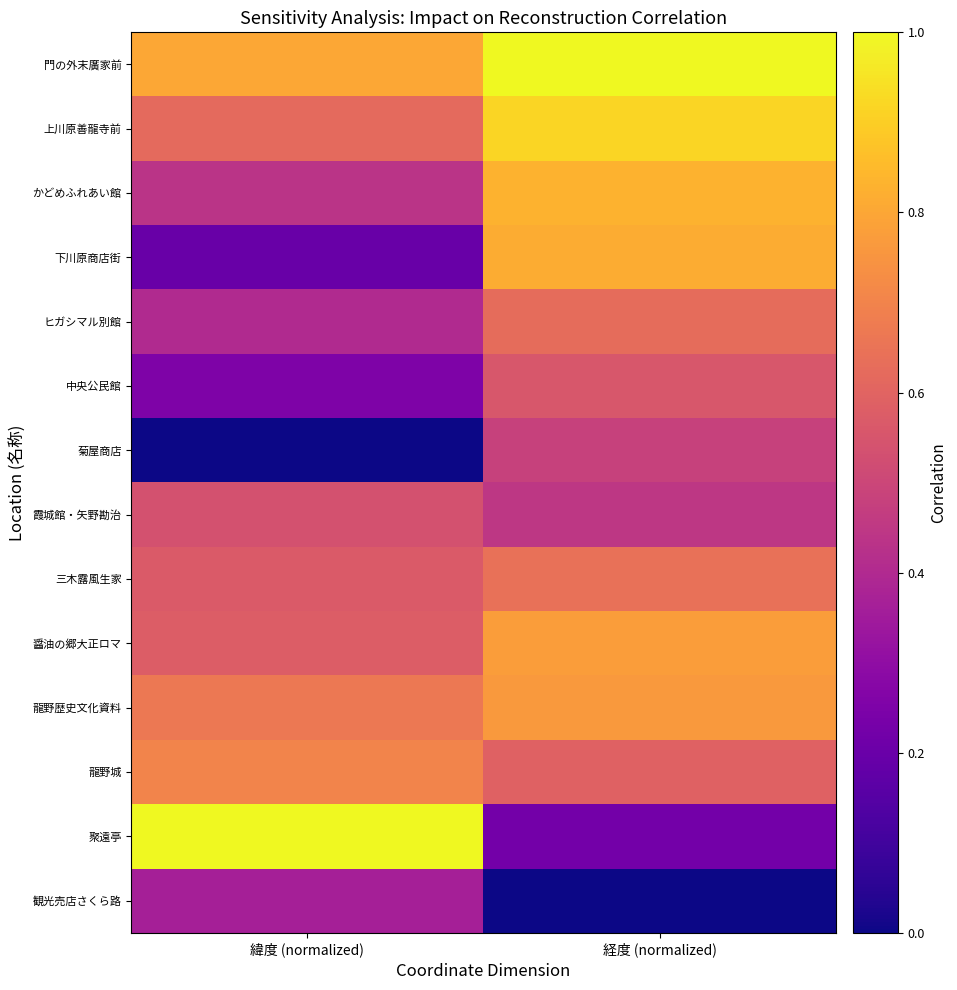

Reading right to left, extract all data points from this chart.

門の外末廣家前: 経度 (normalized)=1.0	緯度 (normalized)=0.8
上川原善龍寺前: 経度 (normalized)=0.9	緯度 (normalized)=0.6
かどめふれあい館: 経度 (normalized)=0.8	緯度 (normalized)=0.4
下川原商店街: 経度 (normalized)=0.8	緯度 (normalized)=0.2
ヒガシマル別館: 経度 (normalized)=0.6	緯度 (normalized)=0.4
中央公民館: 経度 (normalized)=0.6	緯度 (normalized)=0.3
菊屋商店: 経度 (normalized)=0.5	緯度 (normalized)=0.0
霞城館・矢野勘治: 経度 (normalized)=0.4	緯度 (normalized)=0.5
三木露風生家: 経度 (normalized)=0.6	緯度 (normalized)=0.6
醤油の郷大正ロマ: 経度 (normalized)=0.8	緯度 (normalized)=0.6
龍野歴史文化資料: 経度 (normalized)=0.8	緯度 (normalized)=0.7
龍野城: 経度 (normalized)=0.6	緯度 (normalized)=0.7
聚遠亭: 経度 (normalized)=0.2	緯度 (normalized)=1.0
観光売店さくら路: 経度 (normalized)=0.0	緯度 (normalized)=0.4